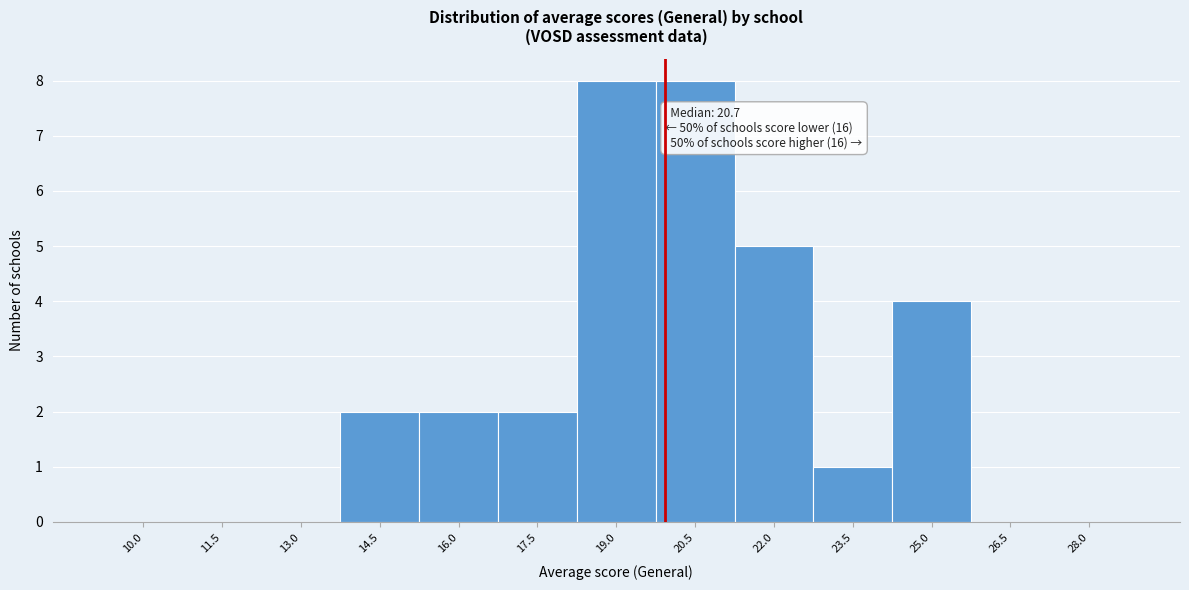

Reading left to right, list all the values displayed in this chart.

10.0=0	11.5=0	13.0=0	14.5=2	16.0=2	17.5=2	19.0=8	20.5=8	22.0=5	23.5=1	25.0=4	26.5=0	28.0=0